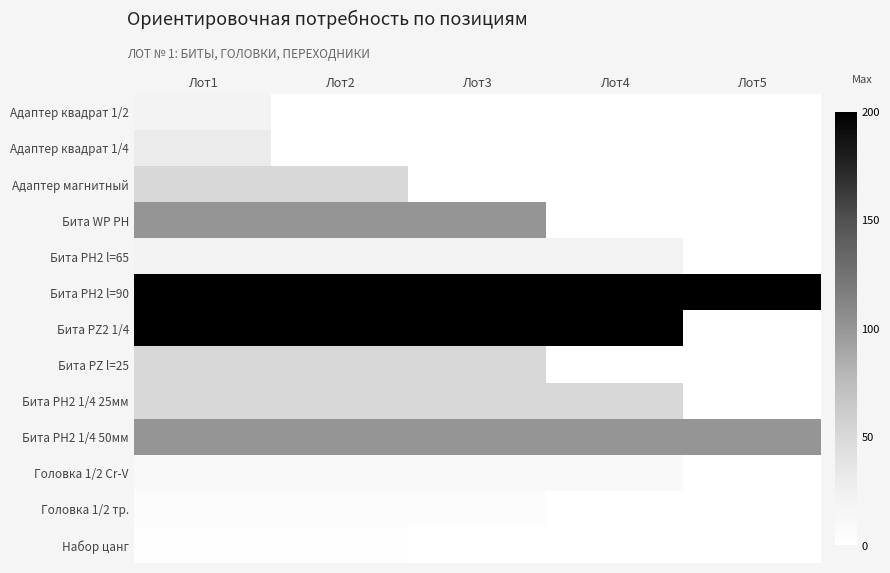

Reading left to right, extract all data points from this chart.

Адаптер квадрат 1/2: Лот1=20	Лот2=0	Лот3=0	Лот4=0	Лот5=0
Адаптер квадрат 1/4: Лот1=30	Лот2=0	Лот3=0	Лот4=0	Лот5=0
Адаптер магнитный: Лот1=50	Лот2=50	Лот3=0	Лот4=0	Лот5=0
Бита WP PH: Лот1=100	Лот2=100	Лот3=100	Лот4=0	Лот5=0
Бита PH2 l=65: Лот1=20	Лот2=20	Лот3=20	Лот4=20	Лот5=0
Бита PH2 l=90: Лот1=200	Лот2=200	Лот3=200	Лот4=200	Лот5=200
Бита PZ2 1/4: Лот1=200	Лот2=200	Лот3=200	Лот4=200	Лот5=0
Бита PZ l=25: Лот1=50	Лот2=50	Лот3=50	Лот4=0	Лот5=0
Бита PH2 1/4 25мм: Лот1=50	Лот2=50	Лот3=50	Лот4=50	Лот5=0
Бита PH2 1/4 50мм: Лот1=100	Лот2=100	Лот3=100	Лот4=100	Лот5=100
Головка 1/2 Cr-V: Лот1=10	Лот2=10	Лот3=10	Лот4=10	Лот5=0
Головка 1/2 тр.: Лот1=5	Лот2=5	Лот3=5	Лот4=0	Лот5=0
Набор цанг: Лот1=2	Лот2=2	Лот3=0	Лот4=0	Лот5=0